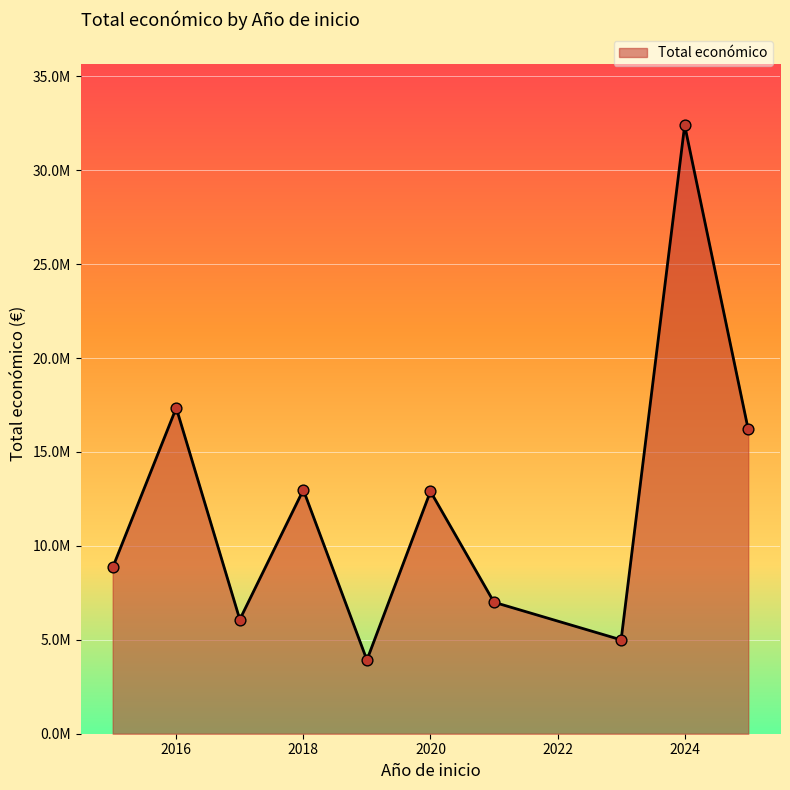

Is this an area chart (filled region under the line)?

Yes